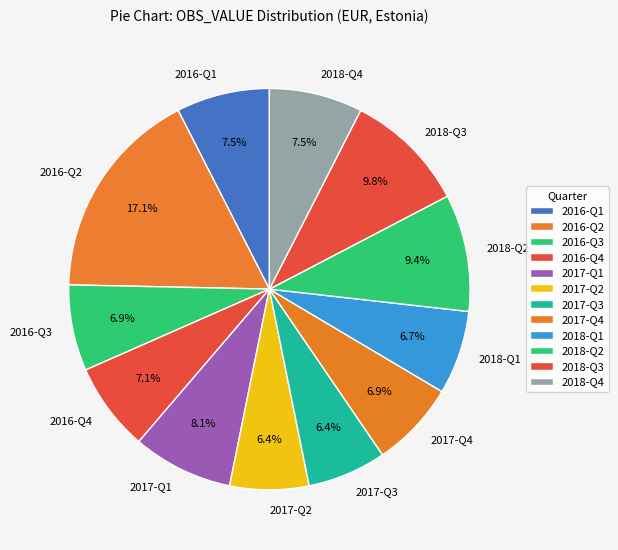

Does any single category account for the majority?

No